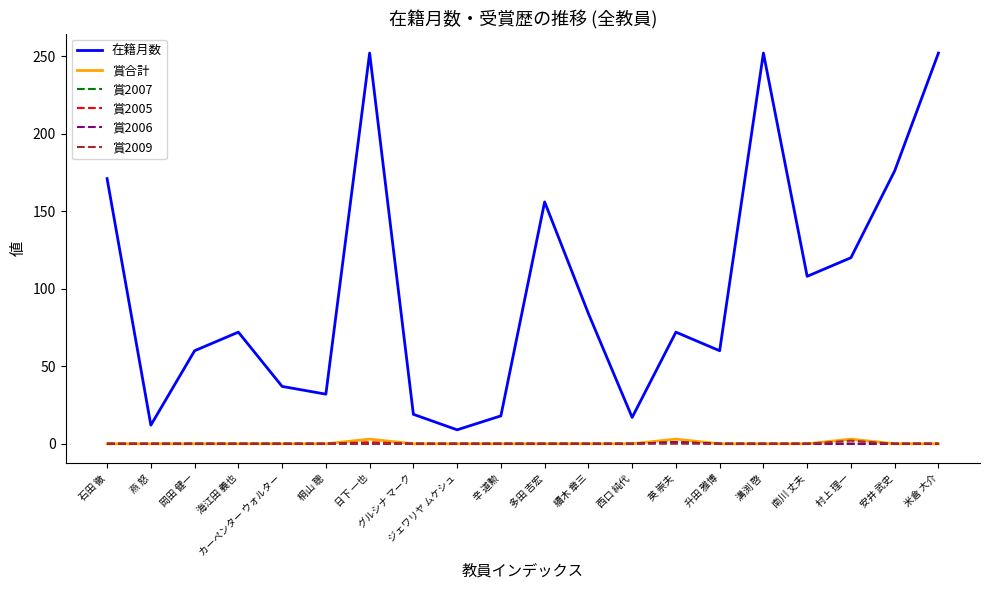

Is the value of 在籍月数 at 石田 徹 greater than the value of 賞2009 at 米倉 大介?

Yes